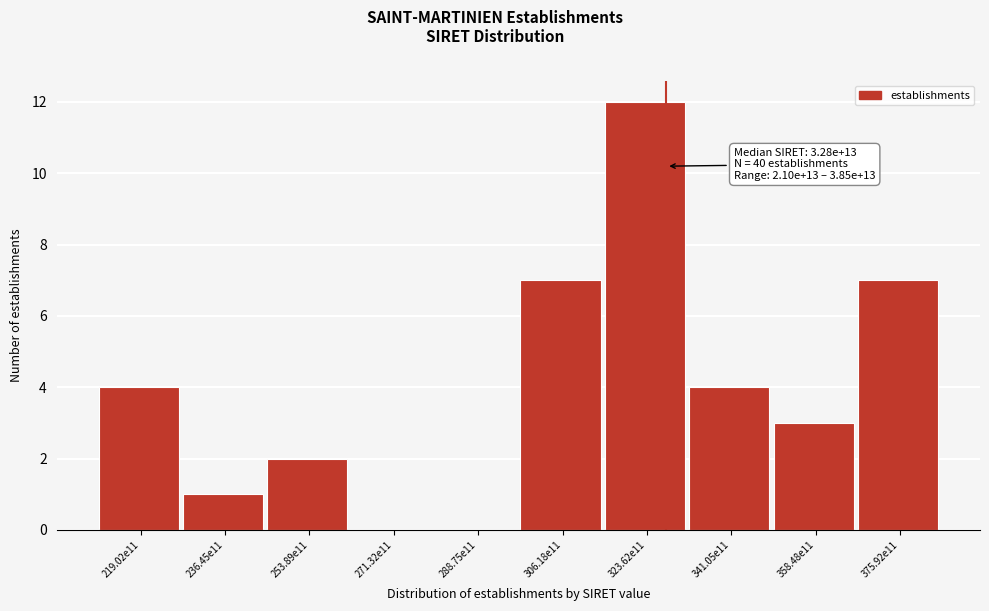

Reading left to right, list all the values displayed in this chart.

219.02e11=4	236.45e11=1	253.89e11=2	271.32e11=0	288.75e11=0	306.18e11=7	323.62e11=12	341.05e11=4	358.48e11=3	375.92e11=7